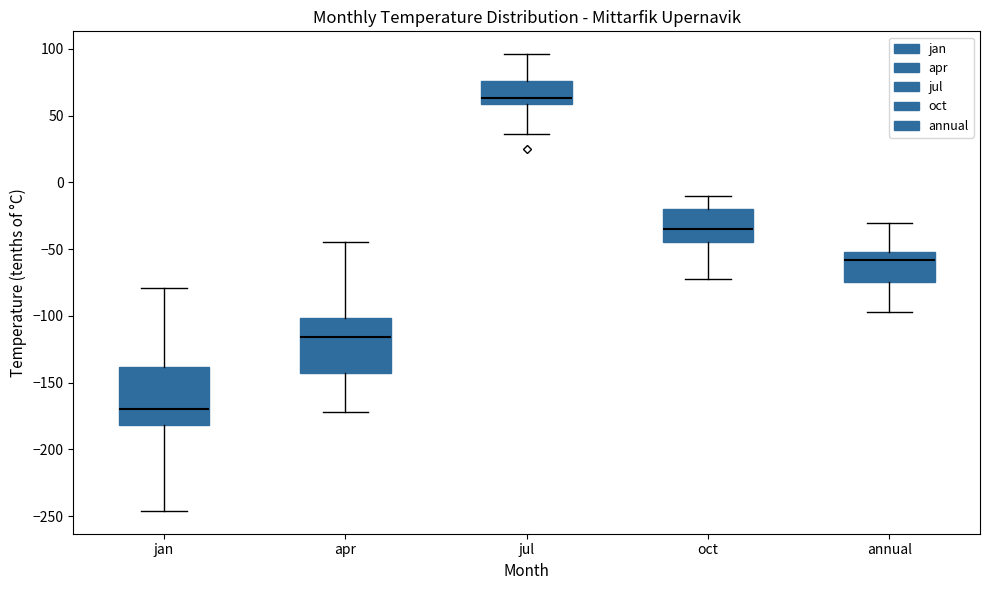

Which box has the lowest median line?

jan